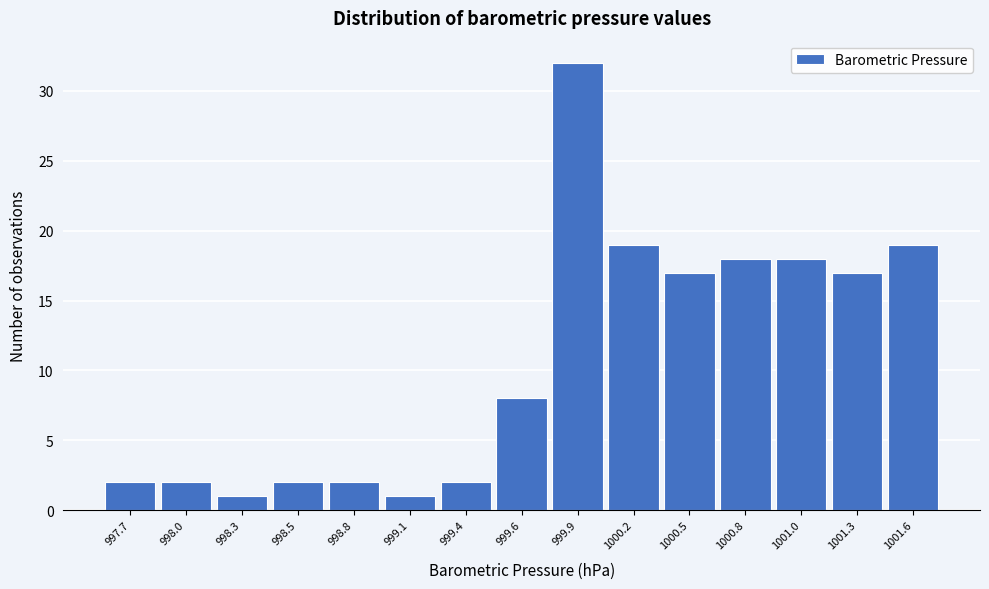

Reading left to right, extract all data points from this chart.

2	2	1	2	2	1	2	8	32	19	17	18	18	17	19